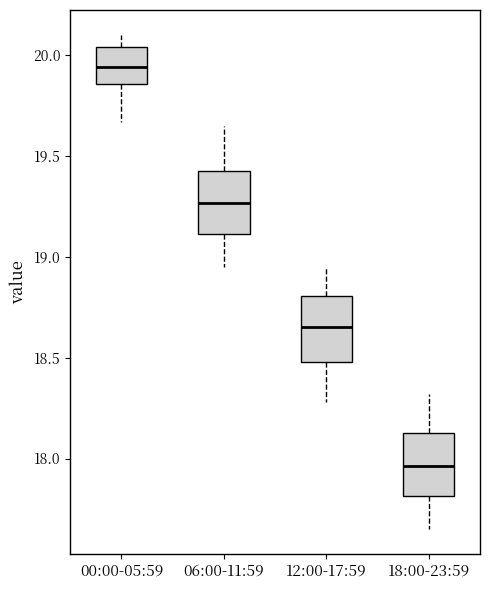

Where does the upper whisker of the box for 12:00-17:59 end on the y-axis? The values are not printed on the chart, so give them approximately, as read against the axis.

18.95